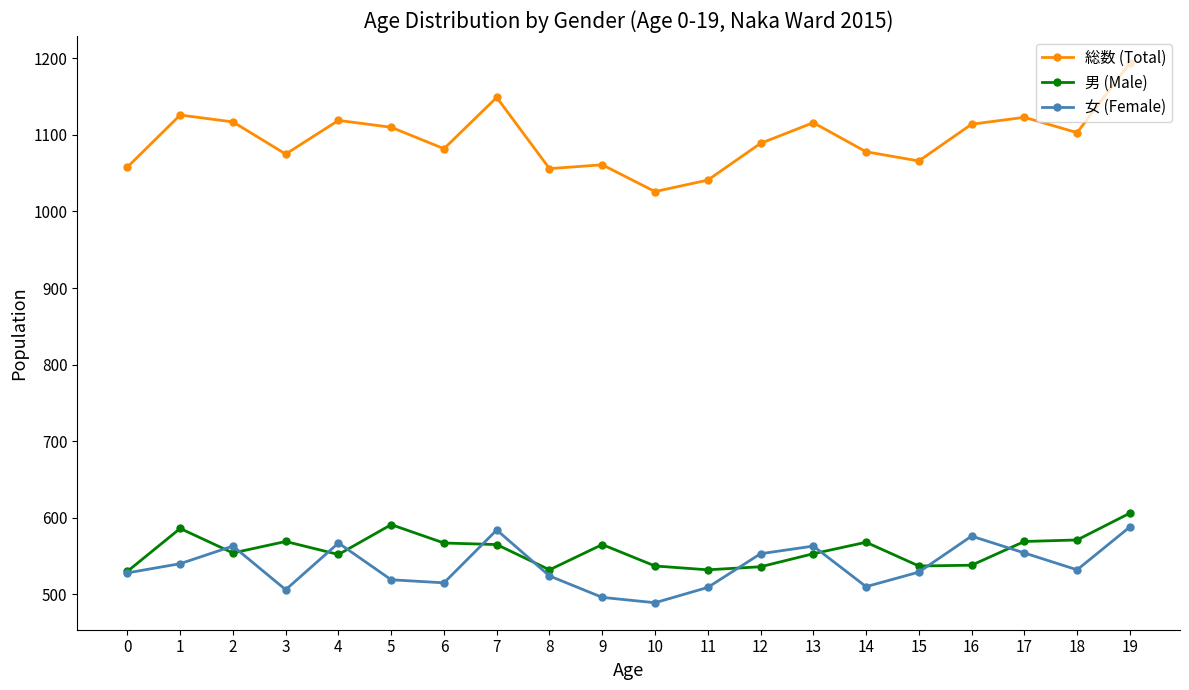

Which series changed the most between 4 and 19?

総数 (Total)